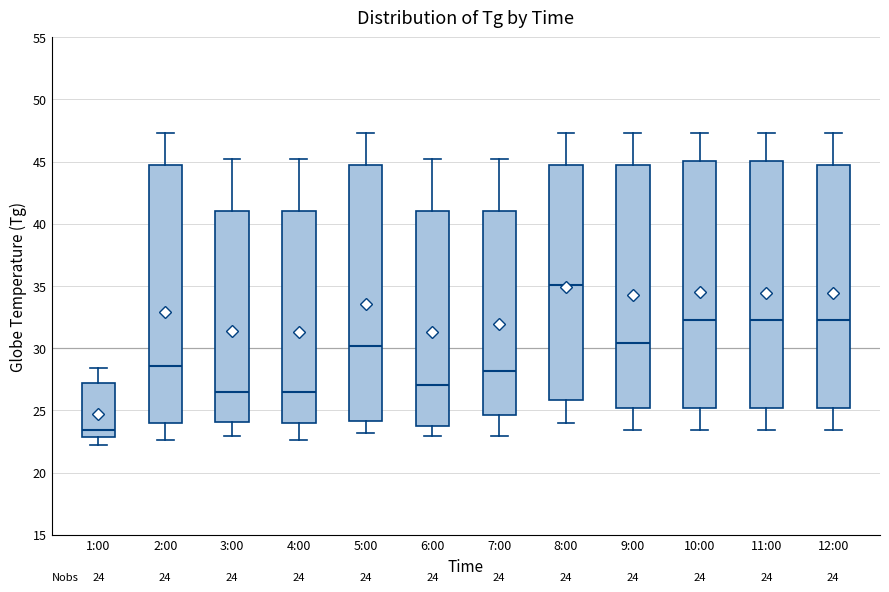

Which box has the highest median line?

8:00